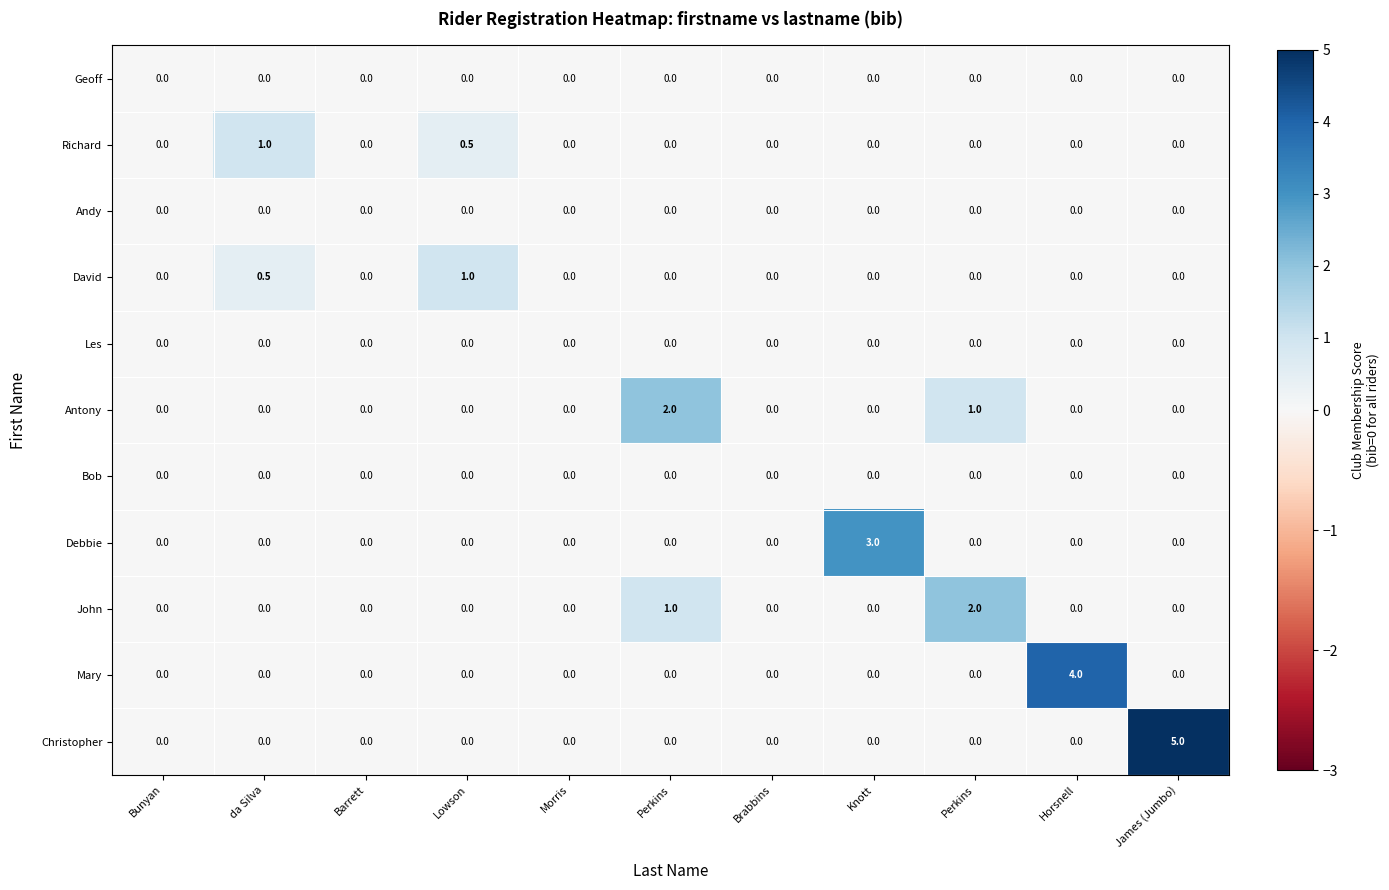

Reading left to right, transcribe all the data shown in this chart.

Geoff: Bunyan=0.0	da Silva=0.0	Barrett=0.0	Lowson=0.0	Morris=0.0	Perkins=0.0	Brabbins=0.0	Knott=0.0	Perkins=0.0	Horsnell=0.0	James (Jumbo)=0.0
Richard: Bunyan=0.0	da Silva=1.0	Barrett=0.0	Lowson=0.5	Morris=0.0	Perkins=0.0	Brabbins=0.0	Knott=0.0	Perkins=0.0	Horsnell=0.0	James (Jumbo)=0.0
Andy: Bunyan=0.0	da Silva=0.0	Barrett=0.0	Lowson=0.0	Morris=0.0	Perkins=0.0	Brabbins=0.0	Knott=0.0	Perkins=0.0	Horsnell=0.0	James (Jumbo)=0.0
David: Bunyan=0.0	da Silva=0.5	Barrett=0.0	Lowson=1.0	Morris=0.0	Perkins=0.0	Brabbins=0.0	Knott=0.0	Perkins=0.0	Horsnell=0.0	James (Jumbo)=0.0
Les: Bunyan=0.0	da Silva=0.0	Barrett=0.0	Lowson=0.0	Morris=0.0	Perkins=0.0	Brabbins=0.0	Knott=0.0	Perkins=0.0	Horsnell=0.0	James (Jumbo)=0.0
Antony: Bunyan=0.0	da Silva=0.0	Barrett=0.0	Lowson=0.0	Morris=0.0	Perkins=2.0	Brabbins=0.0	Knott=0.0	Perkins=1.0	Horsnell=0.0	James (Jumbo)=0.0
Bob: Bunyan=0.0	da Silva=0.0	Barrett=0.0	Lowson=0.0	Morris=0.0	Perkins=0.0	Brabbins=0.0	Knott=0.0	Perkins=0.0	Horsnell=0.0	James (Jumbo)=0.0
Debbie: Bunyan=0.0	da Silva=0.0	Barrett=0.0	Lowson=0.0	Morris=0.0	Perkins=0.0	Brabbins=0.0	Knott=3.0	Perkins=0.0	Horsnell=0.0	James (Jumbo)=0.0
John: Bunyan=0.0	da Silva=0.0	Barrett=0.0	Lowson=0.0	Morris=0.0	Perkins=1.0	Brabbins=0.0	Knott=0.0	Perkins=2.0	Horsnell=0.0	James (Jumbo)=0.0
Mary: Bunyan=0.0	da Silva=0.0	Barrett=0.0	Lowson=0.0	Morris=0.0	Perkins=0.0	Brabbins=0.0	Knott=0.0	Perkins=0.0	Horsnell=4.0	James (Jumbo)=0.0
Christopher: Bunyan=0.0	da Silva=0.0	Barrett=0.0	Lowson=0.0	Morris=0.0	Perkins=0.0	Brabbins=0.0	Knott=0.0	Perkins=0.0	Horsnell=0.0	James (Jumbo)=5.0